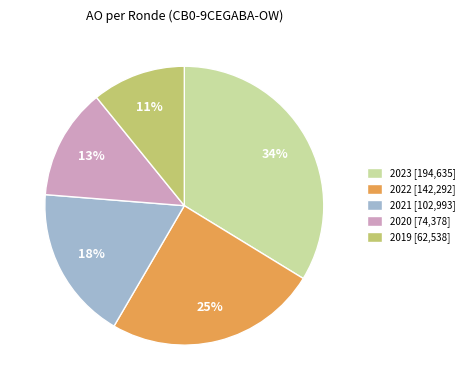

To the nearest percent, what is the difference between the largest and smallest slice percentages?

23%